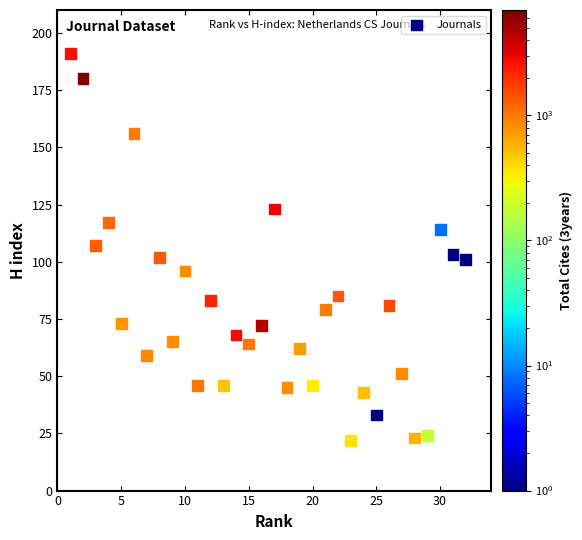

What is the range of Y values (max minus min)?

169